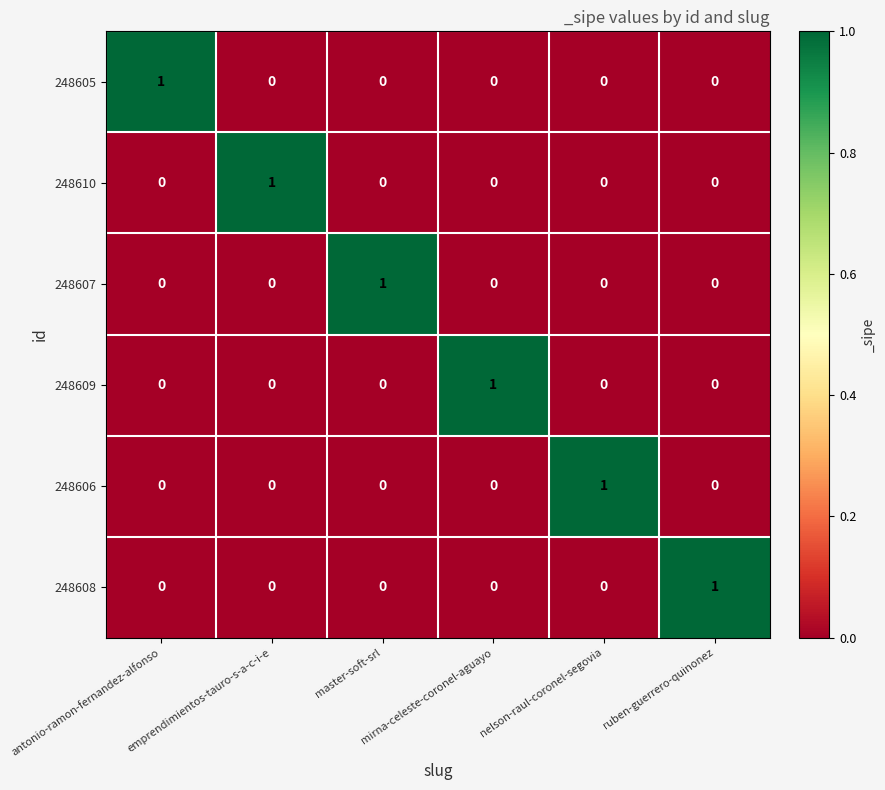

How many values in the 248610 series exceed 0?

1